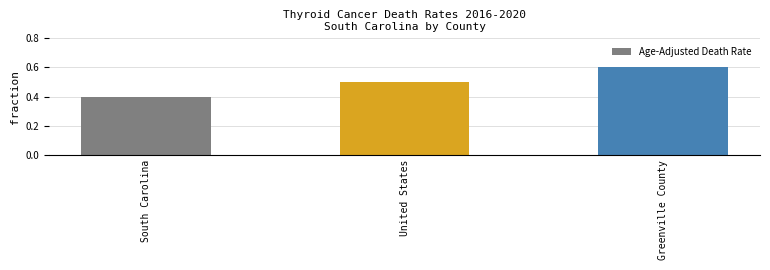

Is it true that the value at Greenville County is 0.6?

True